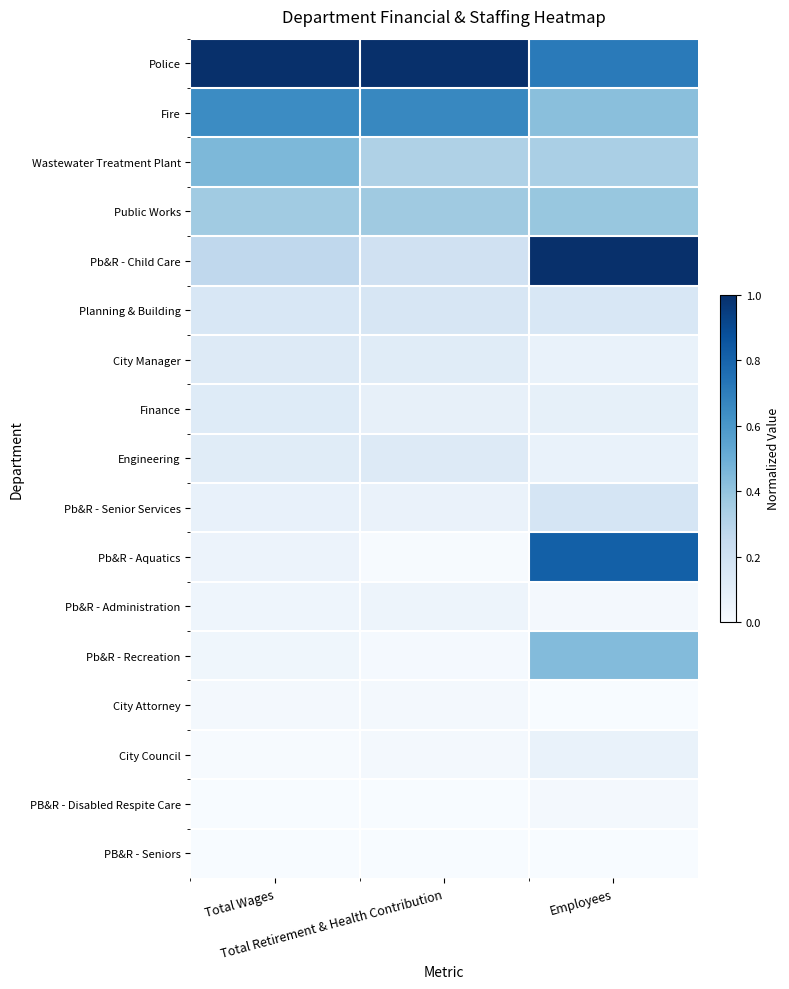

What is the spread (max minus min) of values at Employees?

1.0